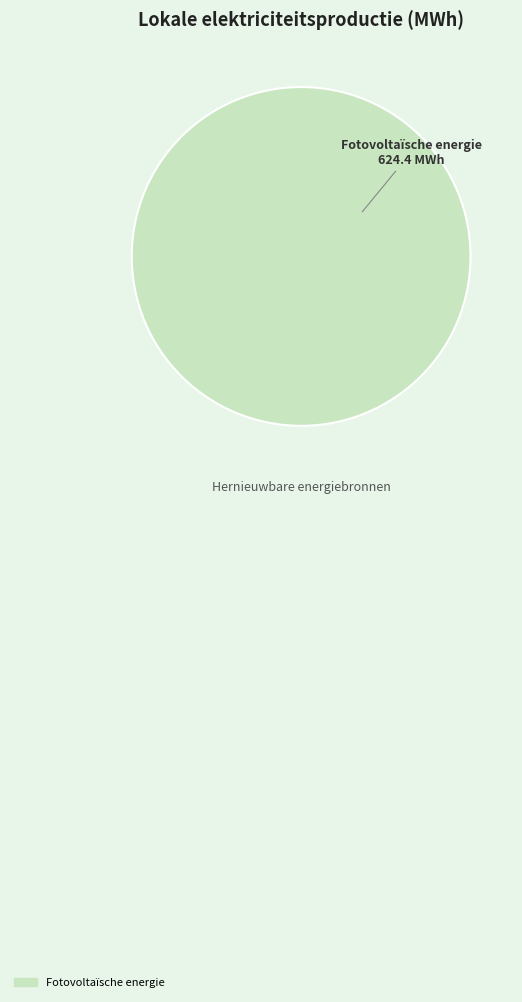

Does any single category account for the majority?

Yes